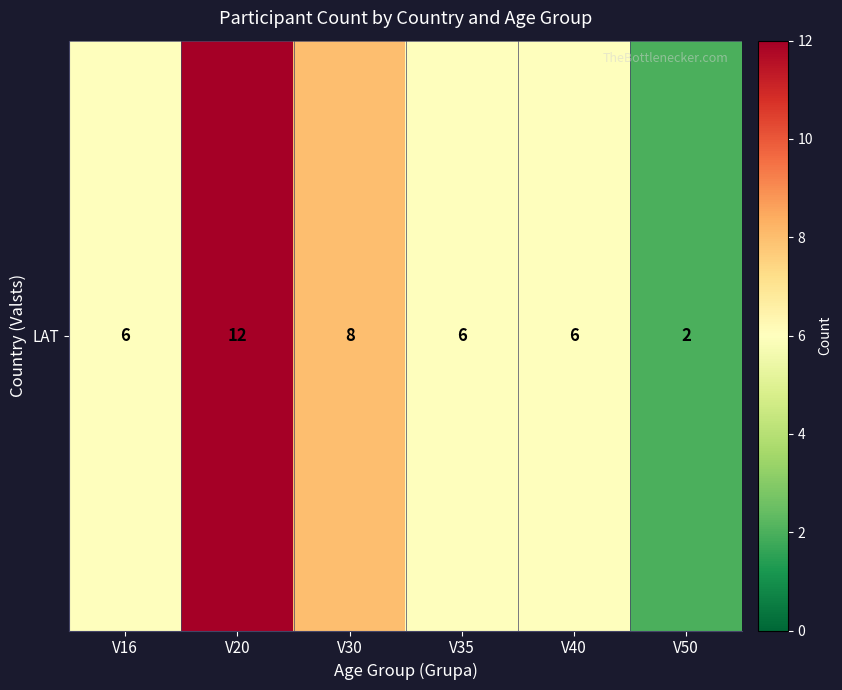

Rank the categories by value from lowest to highest.

V50, V16, V35, V40, V30, V20